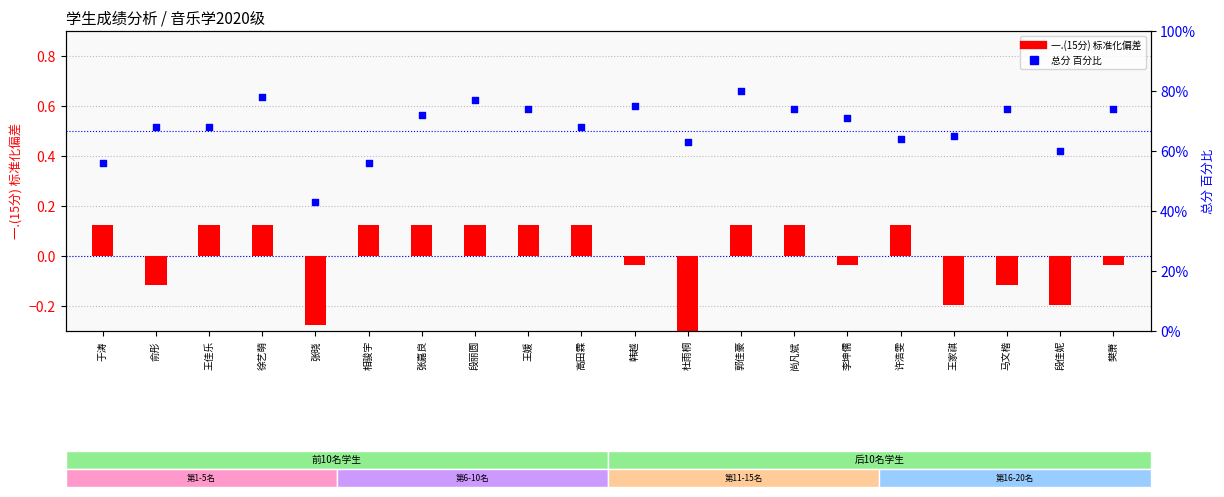

Which series has the largest total across all categories?

总分 百分位